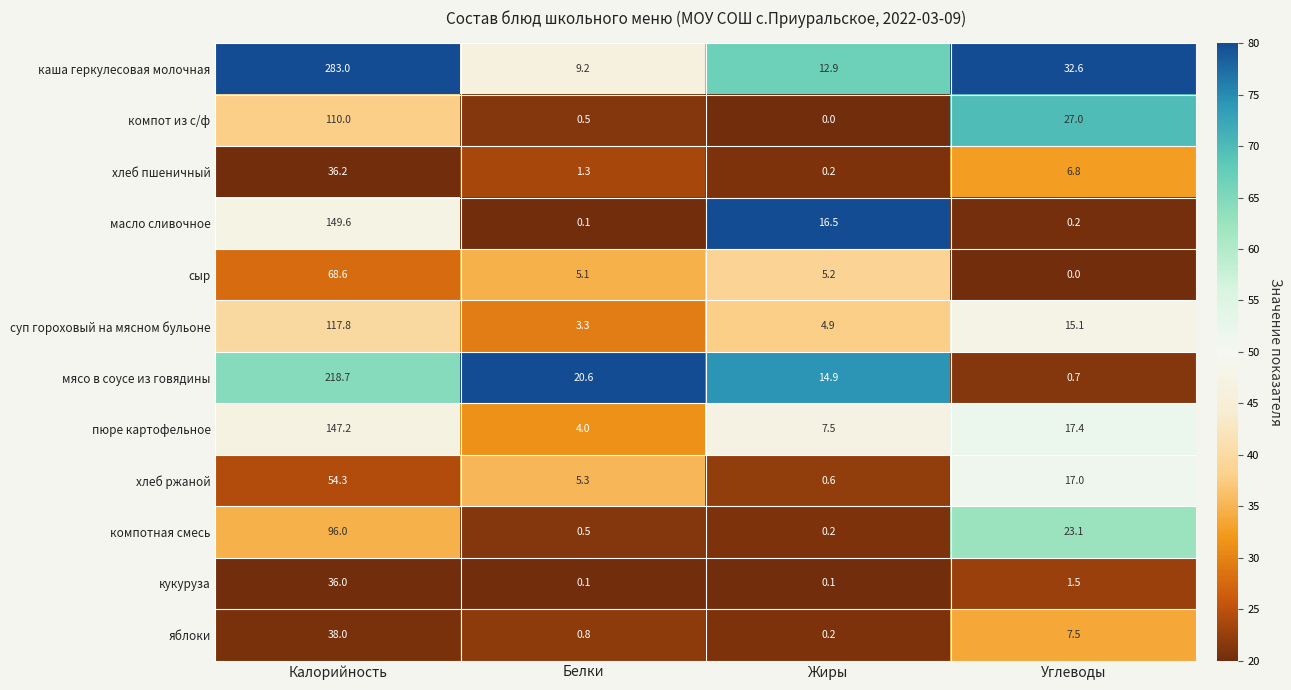

Which series has the largest total across all categories?

каша геркулесовая молочная